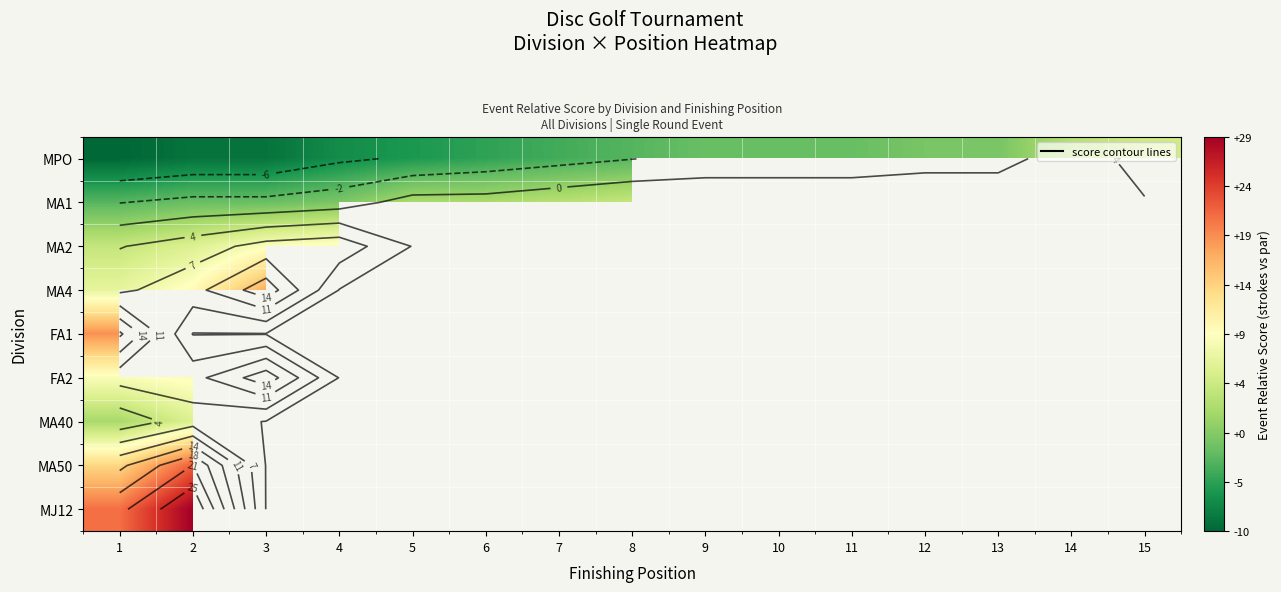

Which series has the largest range (max minus min)?

MPO